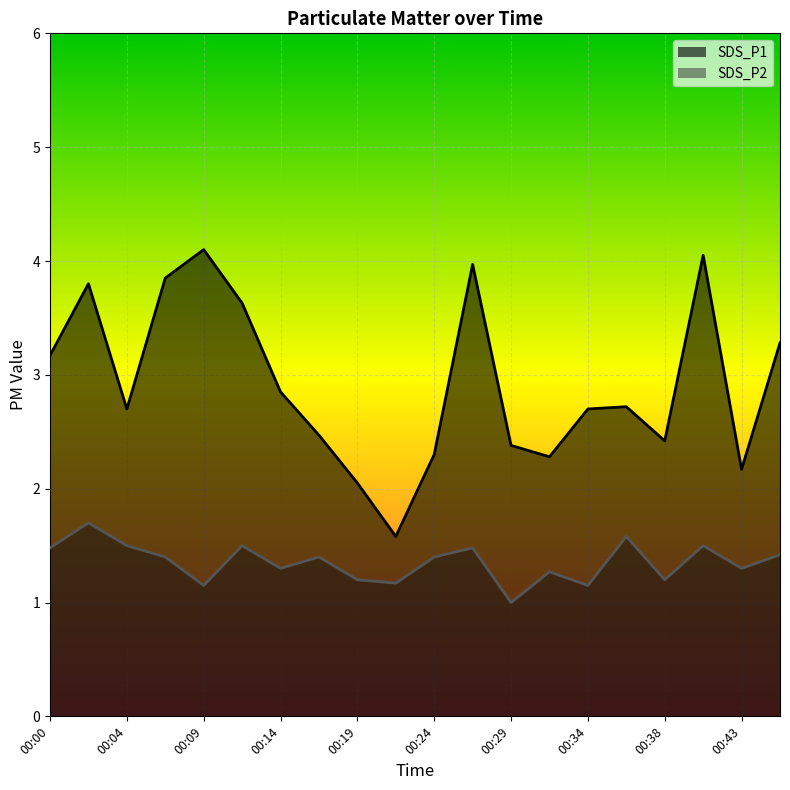

What value does the SDS_P1 series have at 00:38?

2.4